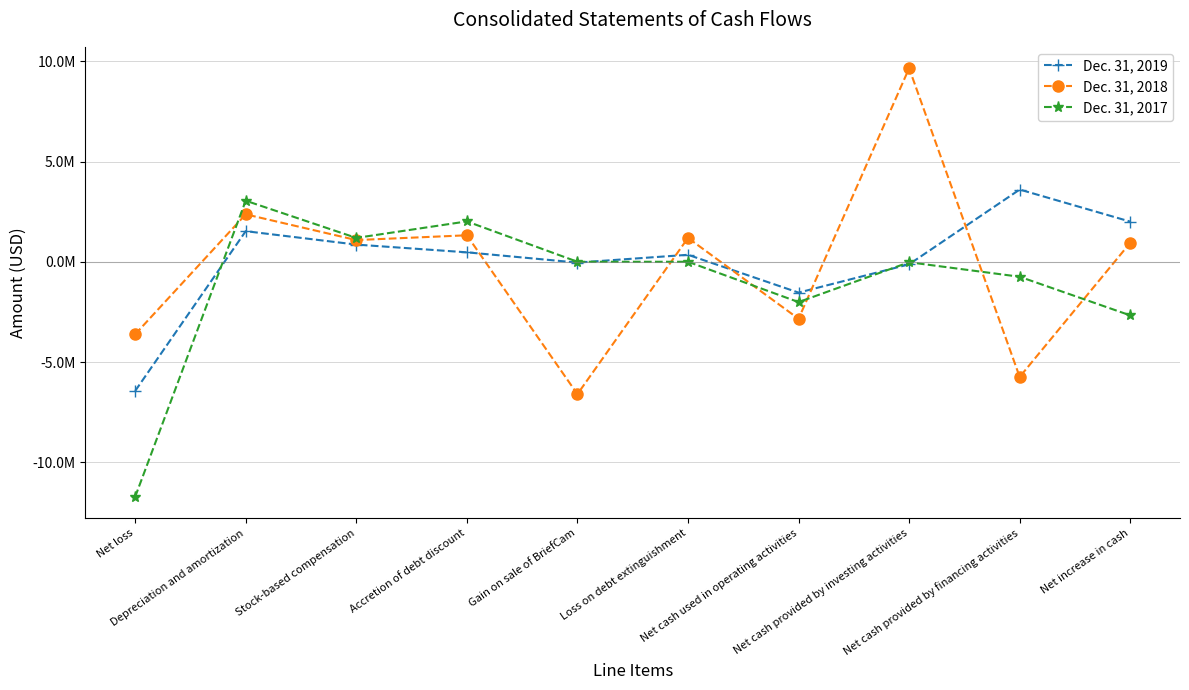

What are all the series names shown in the legend?

Dec. 31, 2019, Dec. 31, 2018, Dec. 31, 2017